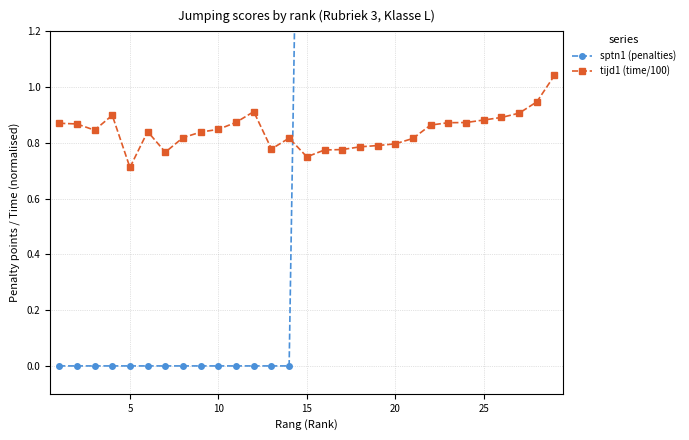

At which label is tijd1 (time/100) closest to 0?

5